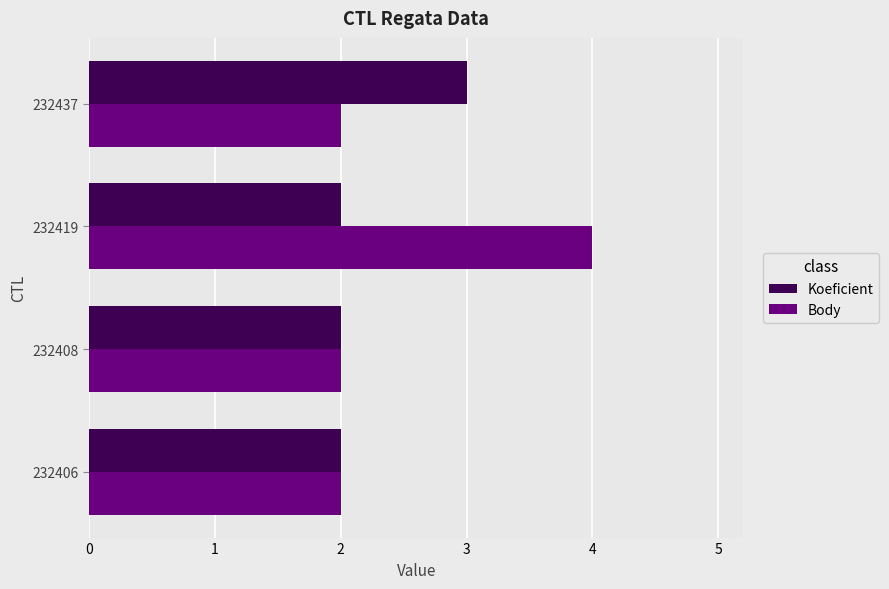

Which series has the widest spread of values?

Body